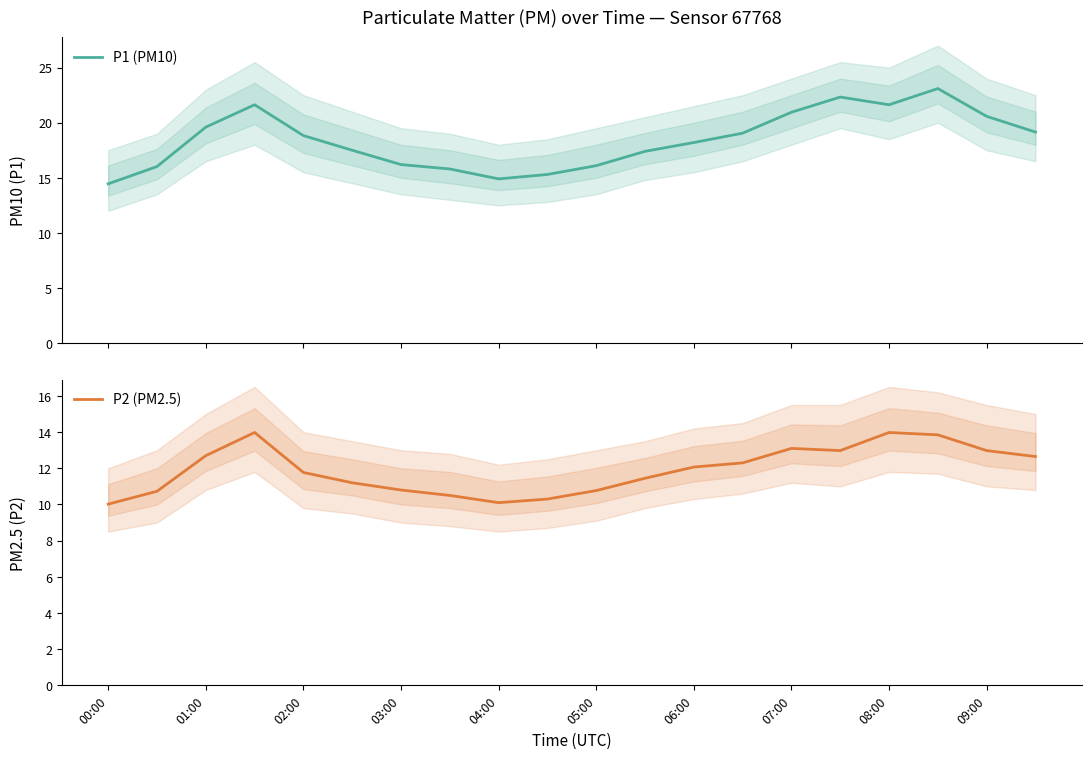

What is the minimum value shown in the chart?

10.0